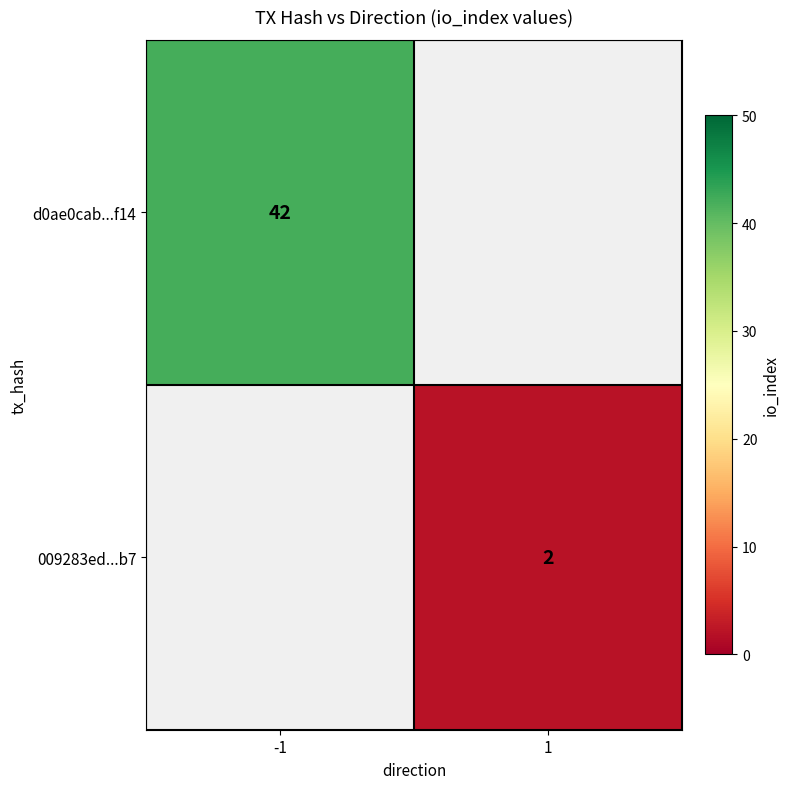

The value of 009283ed...b7 at 1 is 2. True or false?

True